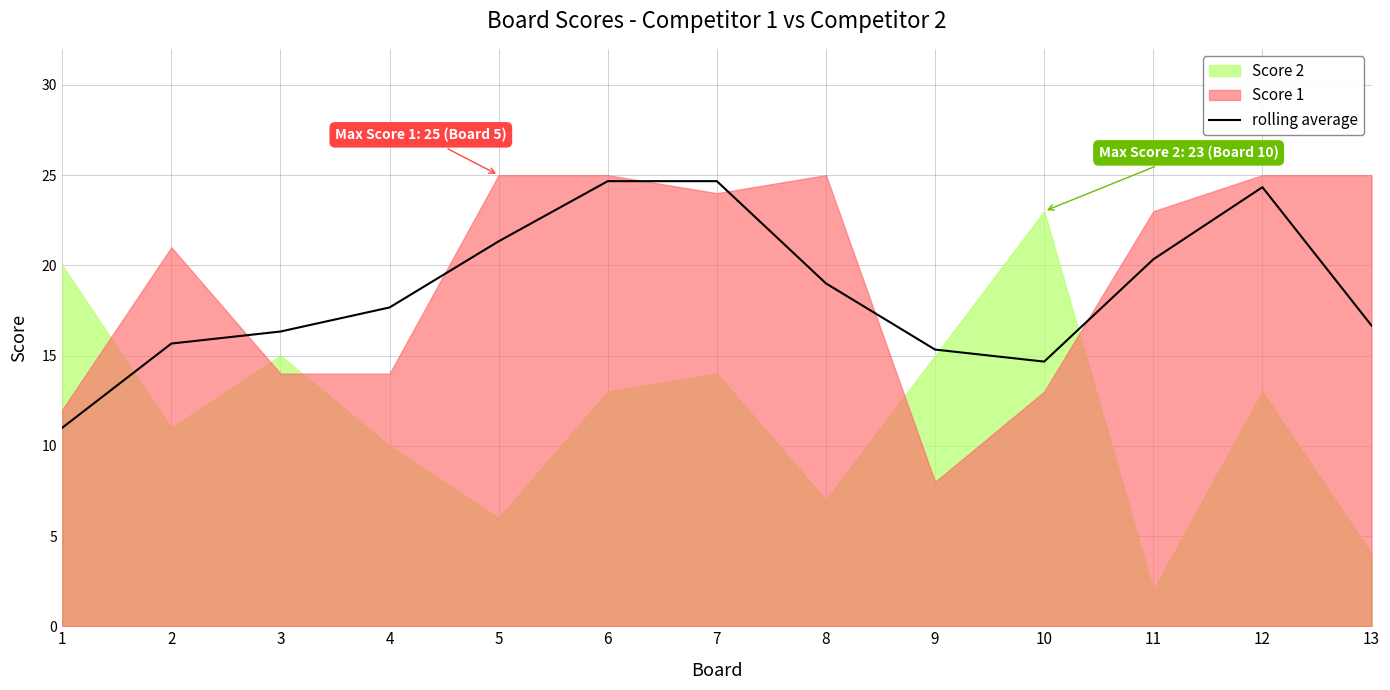

How many interior local valleys (lower than both neighbors) does the data have?

1